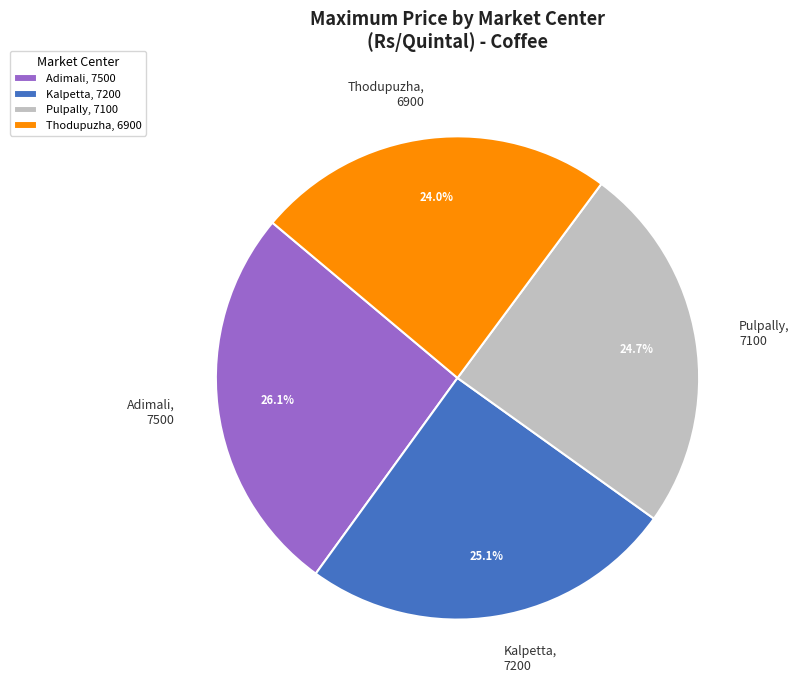

How many segments does this pie chart have?

4